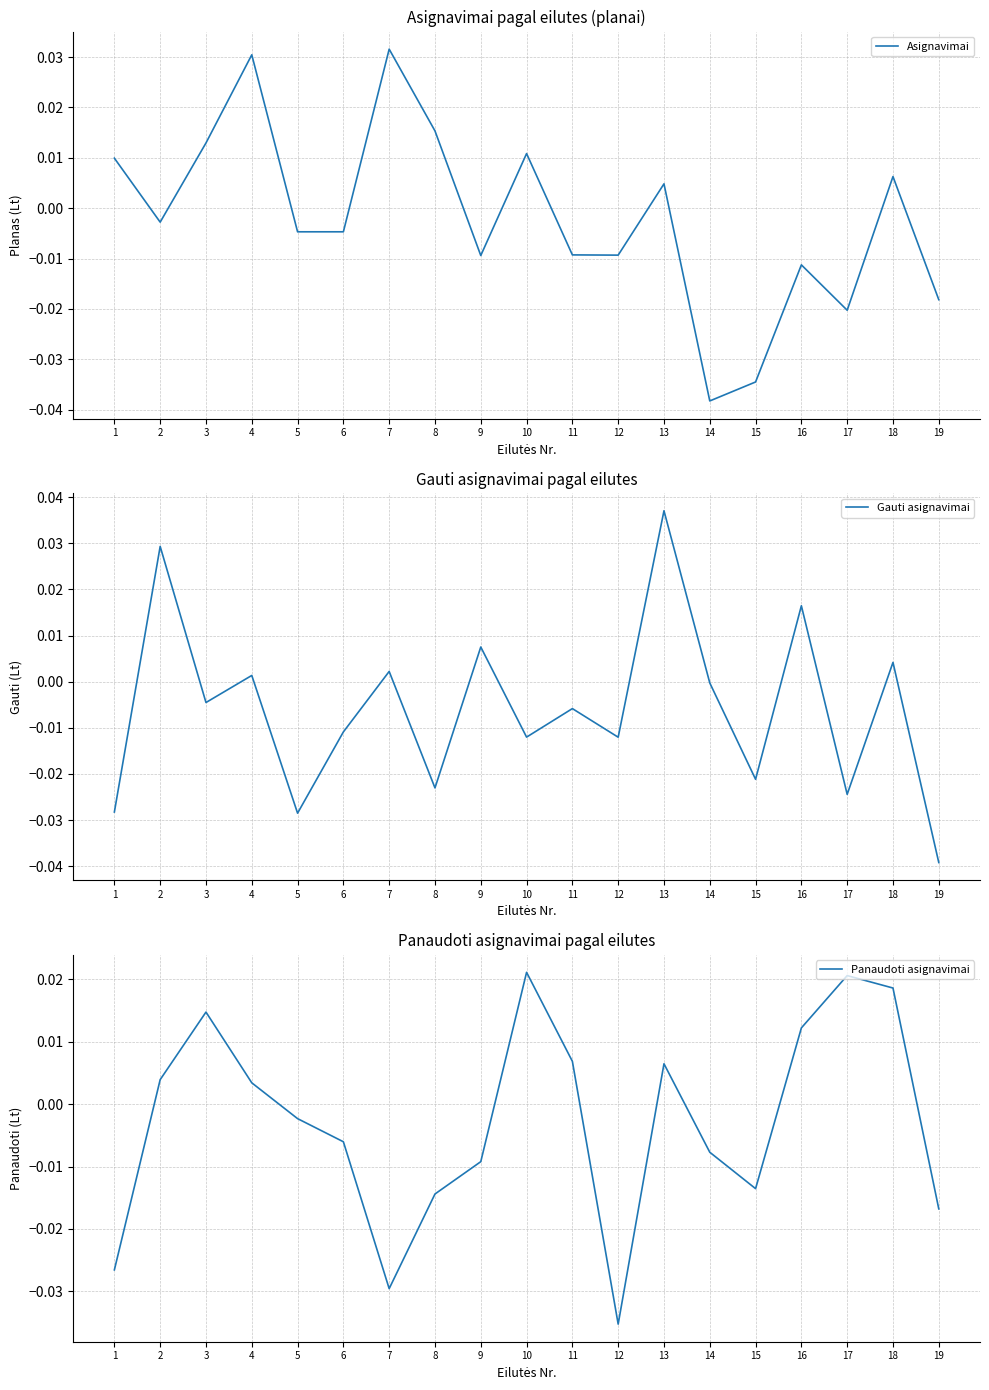

List the series in order of their overall mean, lowest first.

Gauti asignavimai, Panaudoti asignavimai, Asignavimai